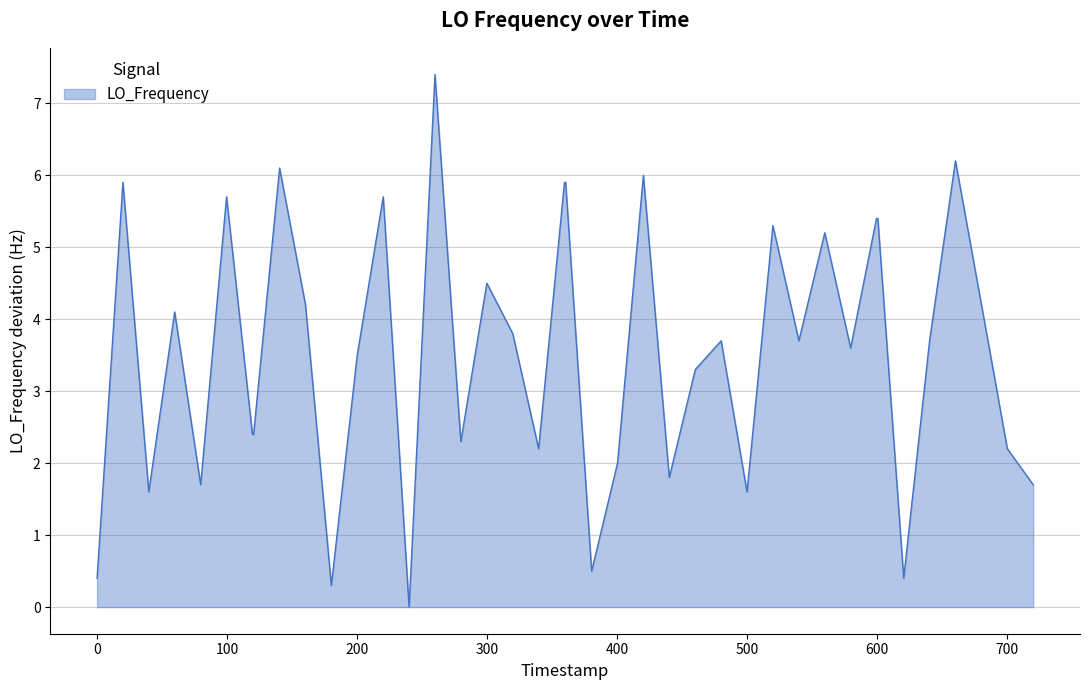

How many series are shown in this chart?

1